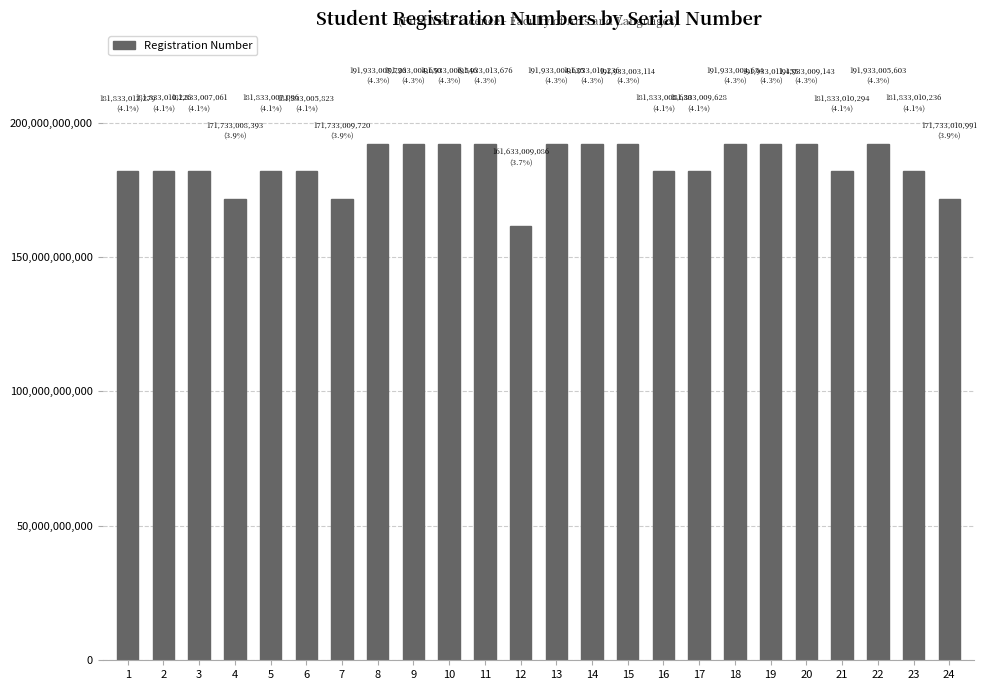

What is the change in value from 4 to 19?

+20200003062